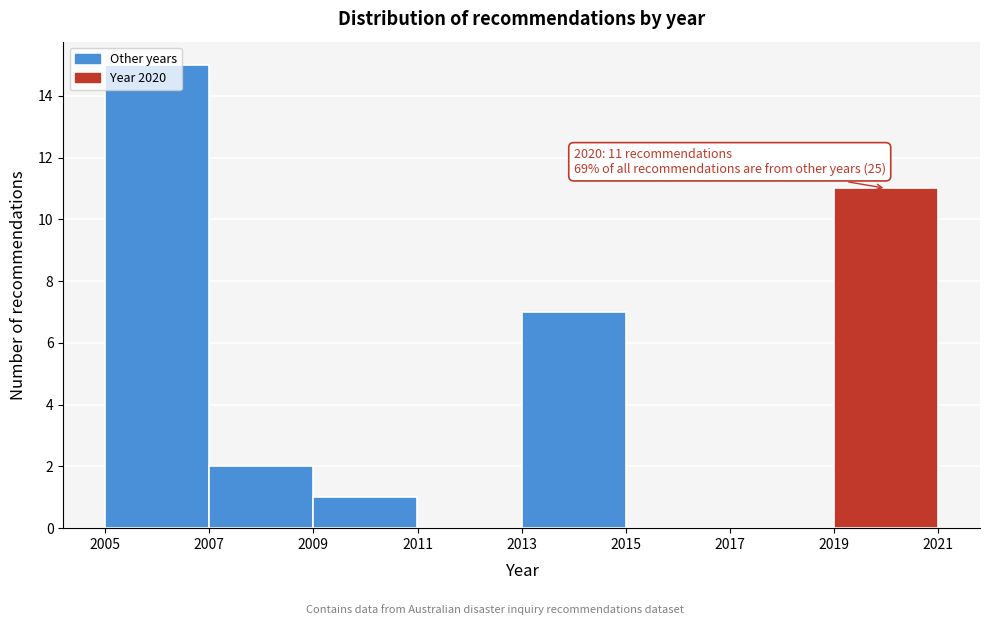

Which range on the x-axis has the tallest bar?

2005 to 2007